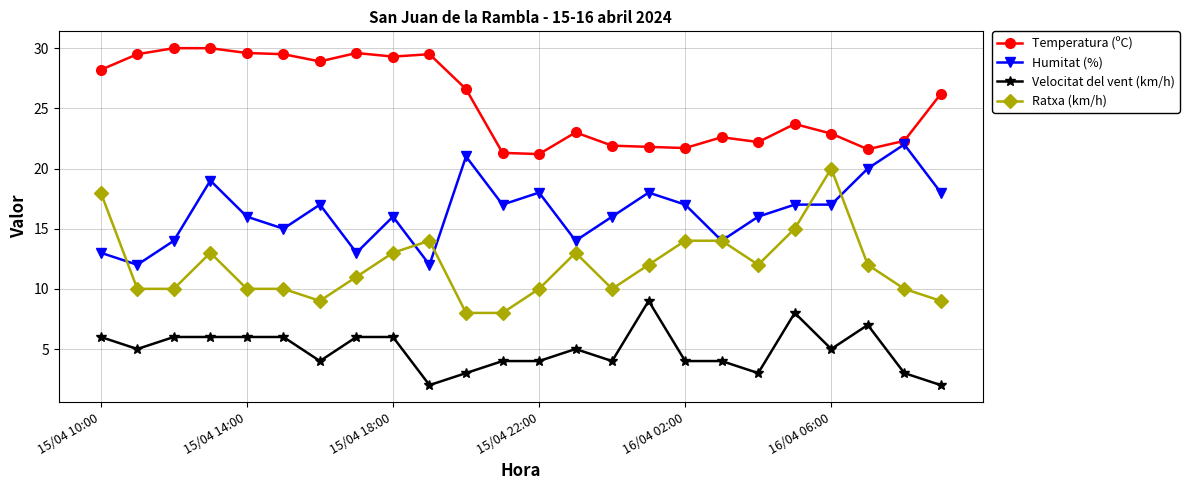

What is the maximum value shown in the chart?

30.0